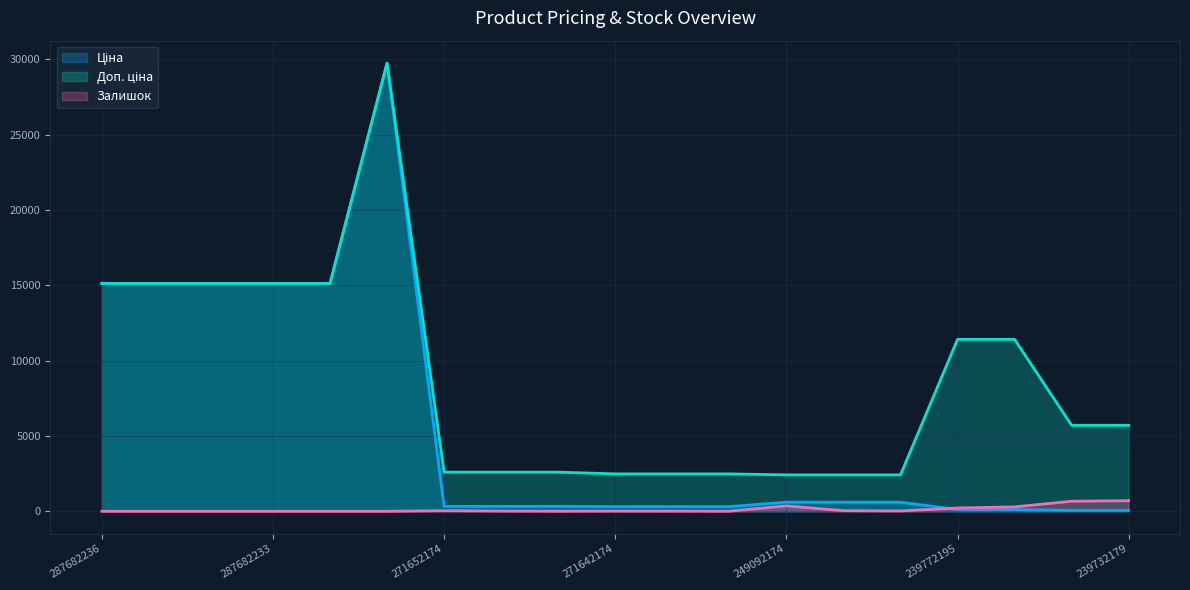

True or false: Доп. ціна has a value of 2482.4 at 271642174.

True